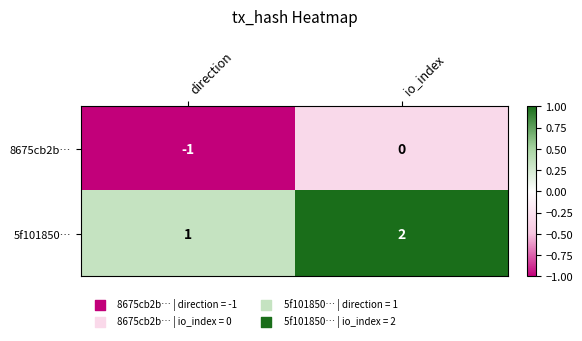

Which series has the largest total across all categories?

5f101850…